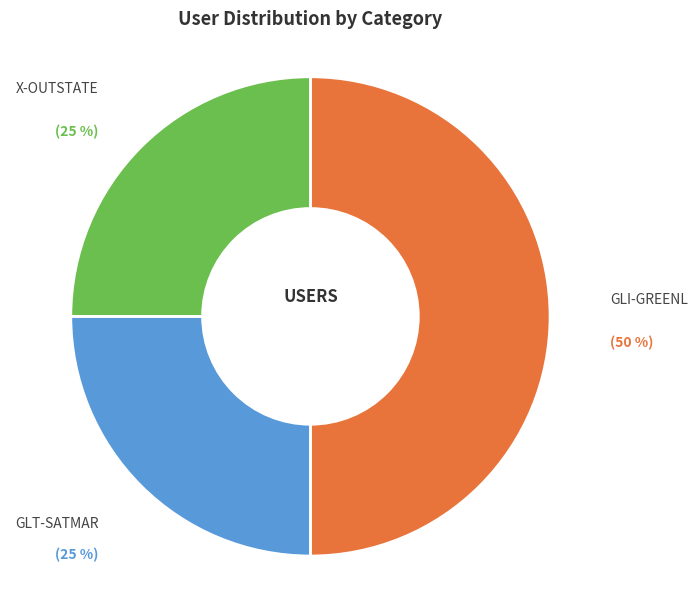

How many slices are in this pie chart?

3